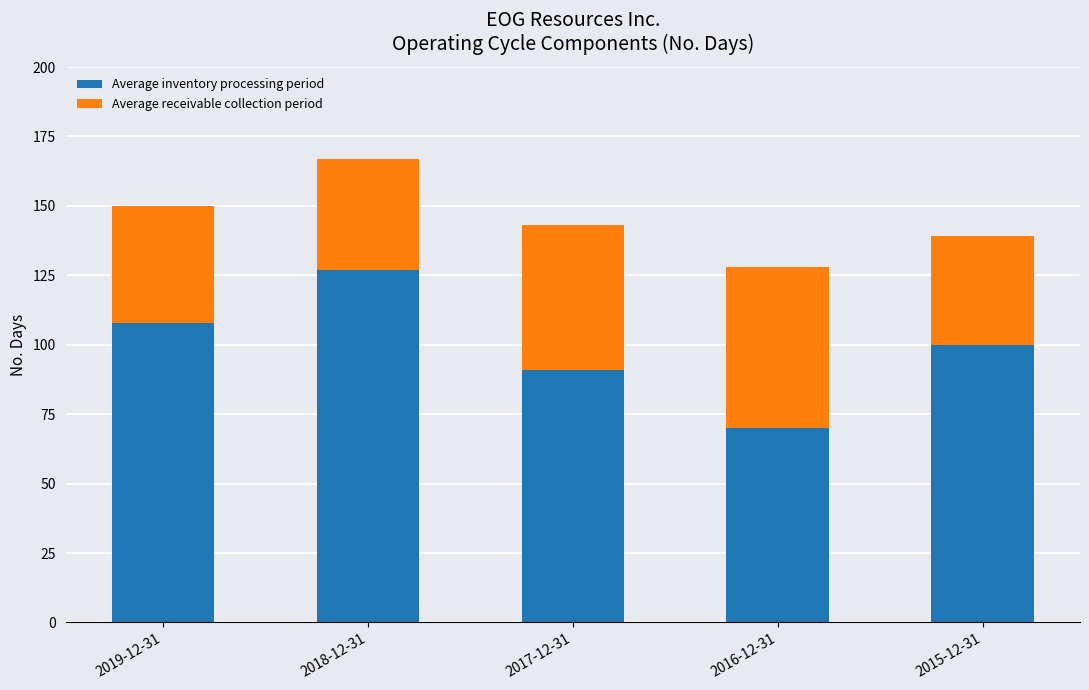

At which label does Average inventory processing period reach its minimum?

2016-12-31